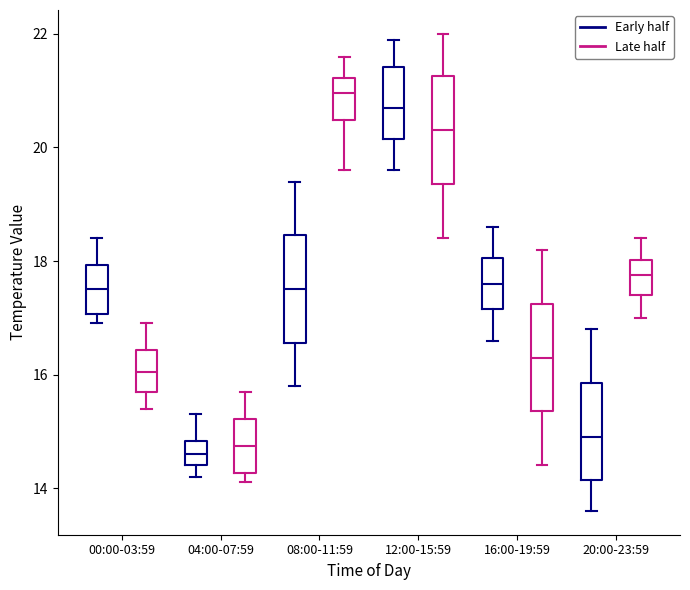

Where is the upper edge of the box for 12:00-15:59 (Late half) on the y-axis? The values are not printed on the chart, so give them approximately, as read against the axis.

21.2